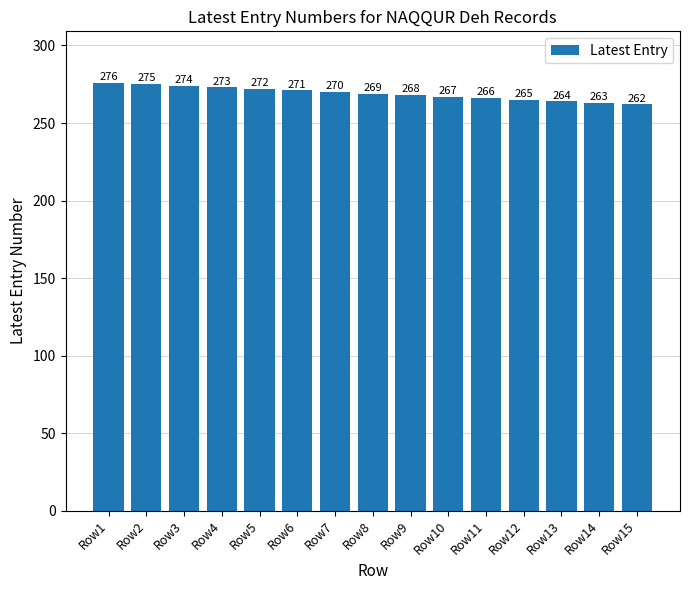

Reading left to right, extract all data points from this chart.

Row1=276	Row2=275	Row3=274	Row4=273	Row5=272	Row6=271	Row7=270	Row8=269	Row9=268	Row10=267	Row11=266	Row12=265	Row13=264	Row14=263	Row15=262